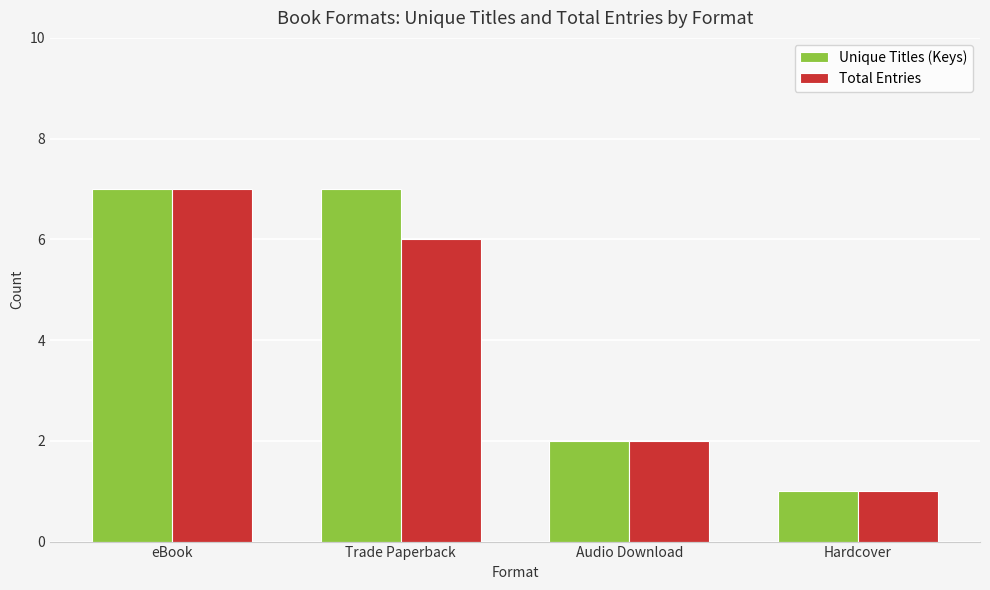

What is the value of the Unique Titles (Keys) bar at the 1st from the left?

7